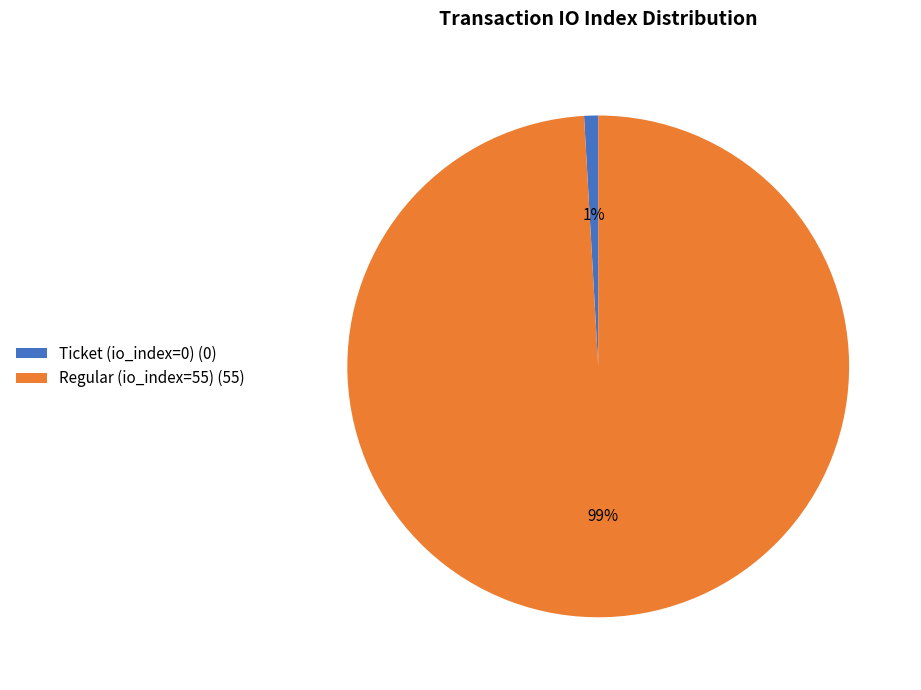

How many slices are in this pie chart?

2